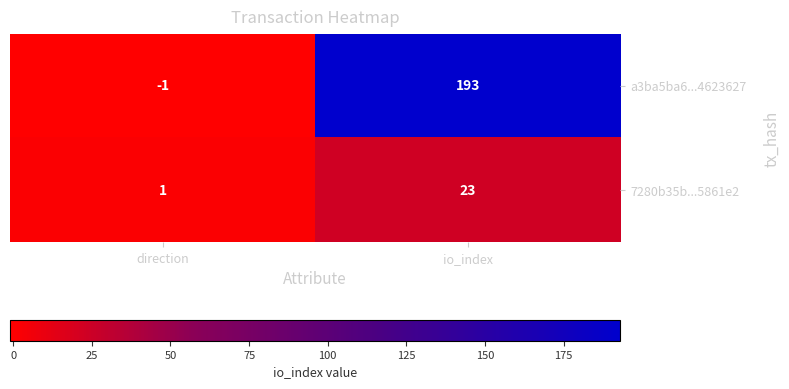

Which label corresponds to the smallest value in the chart?

direction